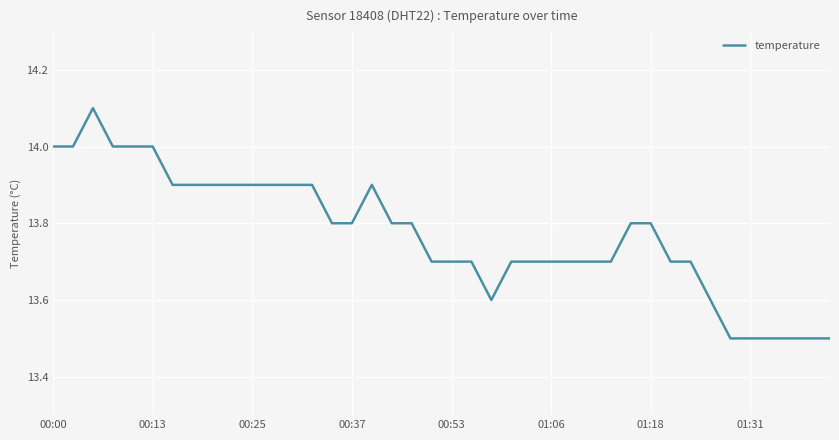

What is the smallest value displayed?

13.5